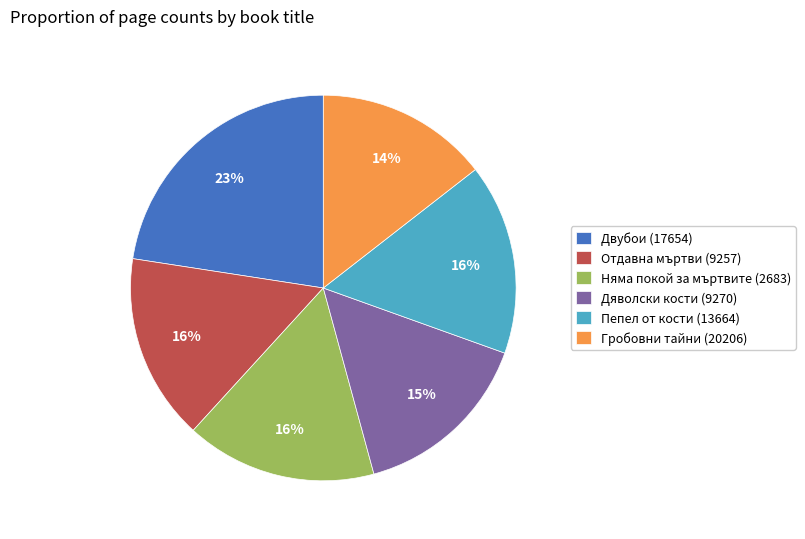

Is the sum of Пепел от кости (13664) and Гробовни тайни (20206) greater than half?

No